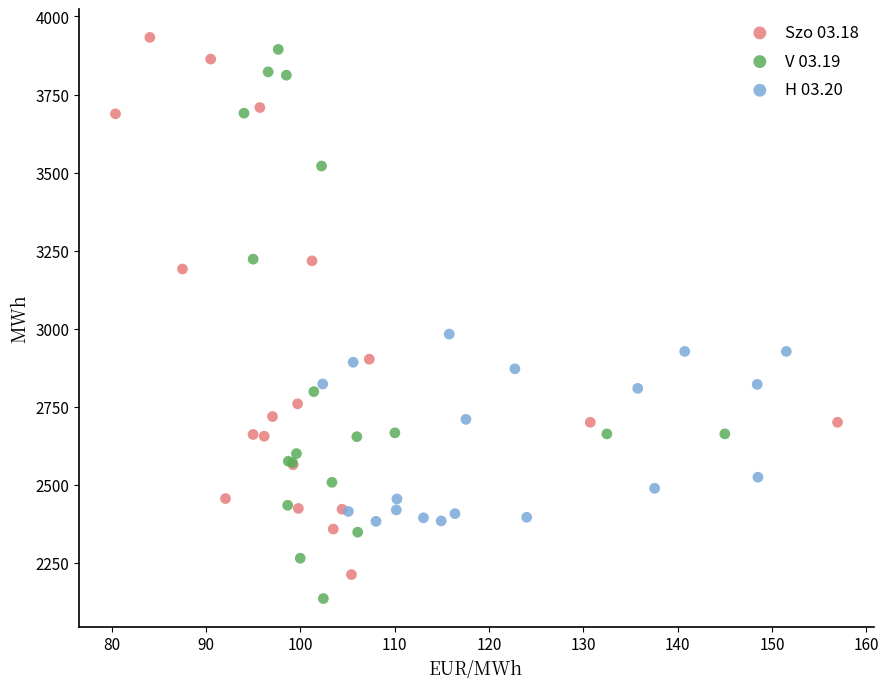

Which series contains the lowest Y value?

V 03.19